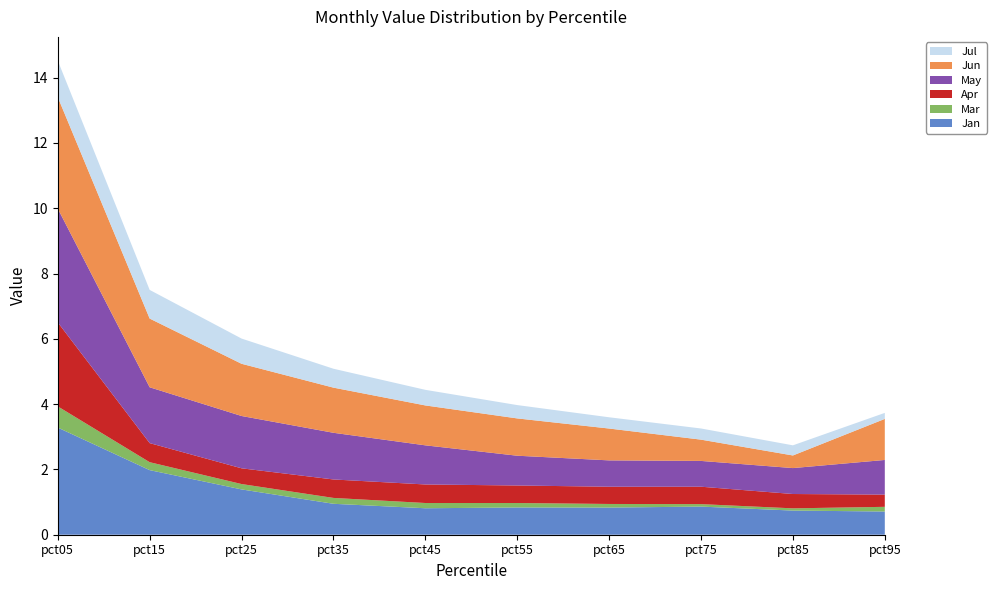

Reading left to right, what are all the values shown in this chart?

Jan: 3.3	2.0	1.4	0.9	0.8	0.8	0.8	0.9	0.7	0.7
Mar: 0.6	0.2	0.2	0.2	0.2	0.1	0.1	0.1	0.1	0.1
Apr: 2.6	0.6	0.5	0.6	0.6	0.5	0.5	0.5	0.4	0.4
May: 3.5	1.7	1.6	1.4	1.2	0.9	0.8	0.8	0.8	1.1
Jun: 3.4	2.1	1.6	1.4	1.2	1.1	1.0	0.7	0.4	1.3
Jul: 1.1	0.9	0.8	0.6	0.5	0.4	0.3	0.3	0.3	0.2